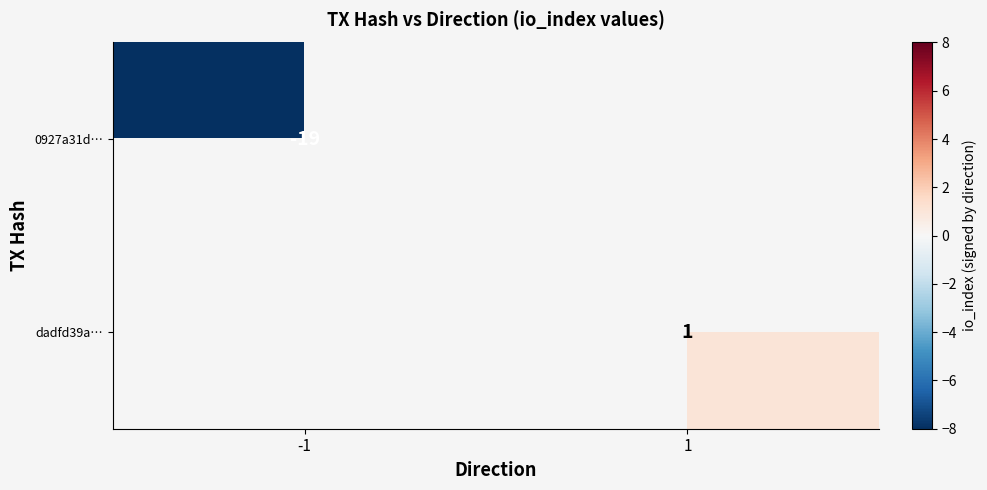

How many distinct data groups are displayed?

2